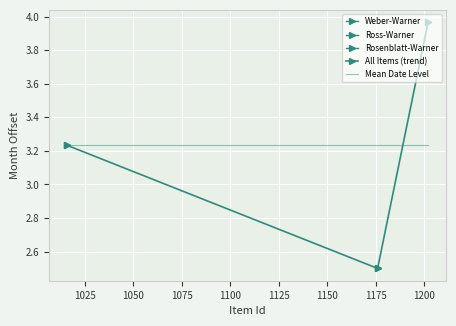

Which series changed the most between 1025 and 1050?

All Items (trend)